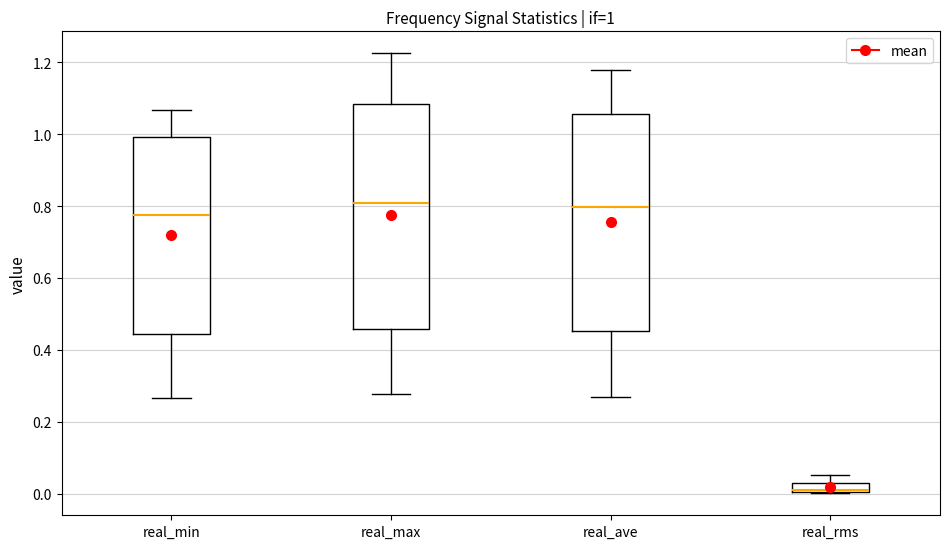

Which box is the tallest, from its lower edge to its upper edge?

real_max